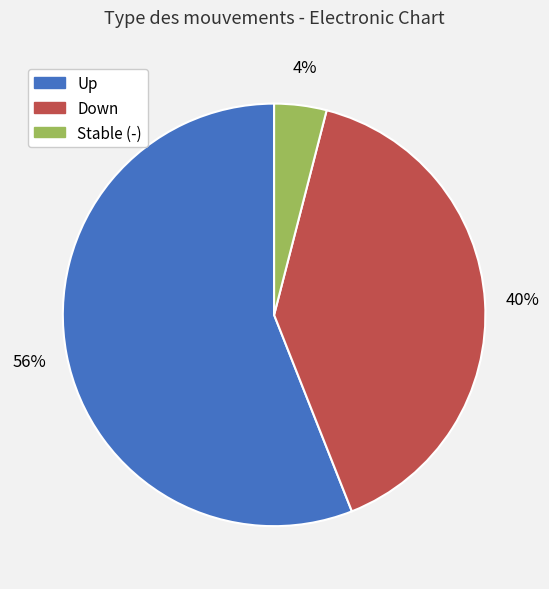

To the nearest percent, what is the average slice percentage?

33%